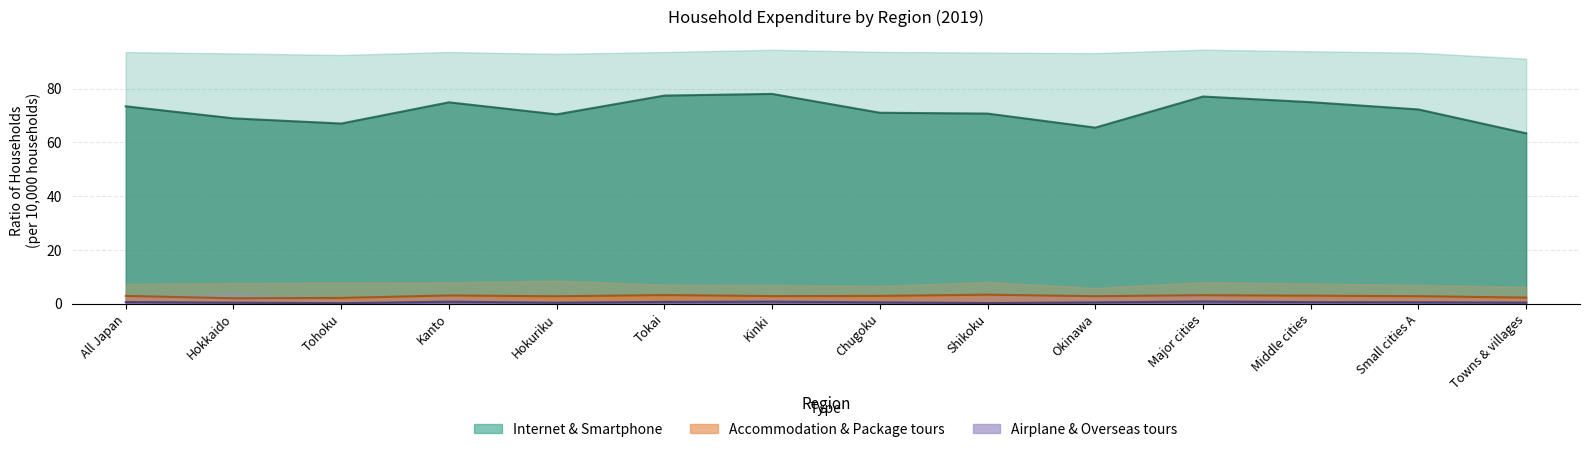

In Internet connection, how many points are higher than both neighbors (excluding endpoints)?

3